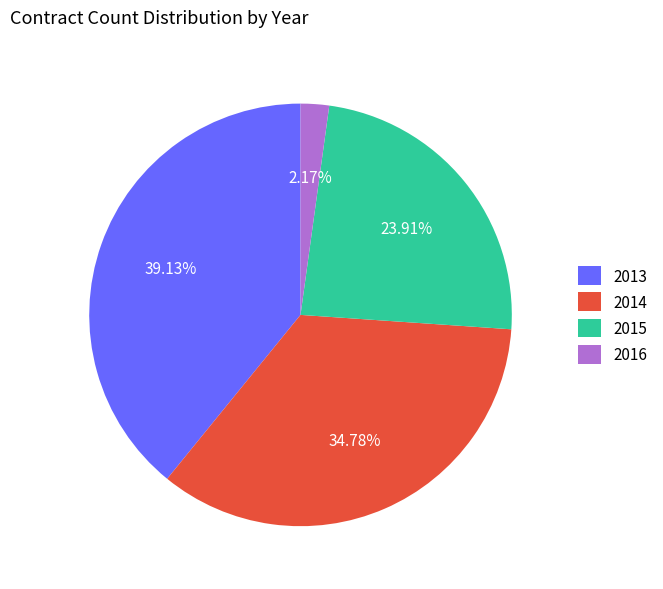

To the nearest percent, what is the average slice percentage?

25%